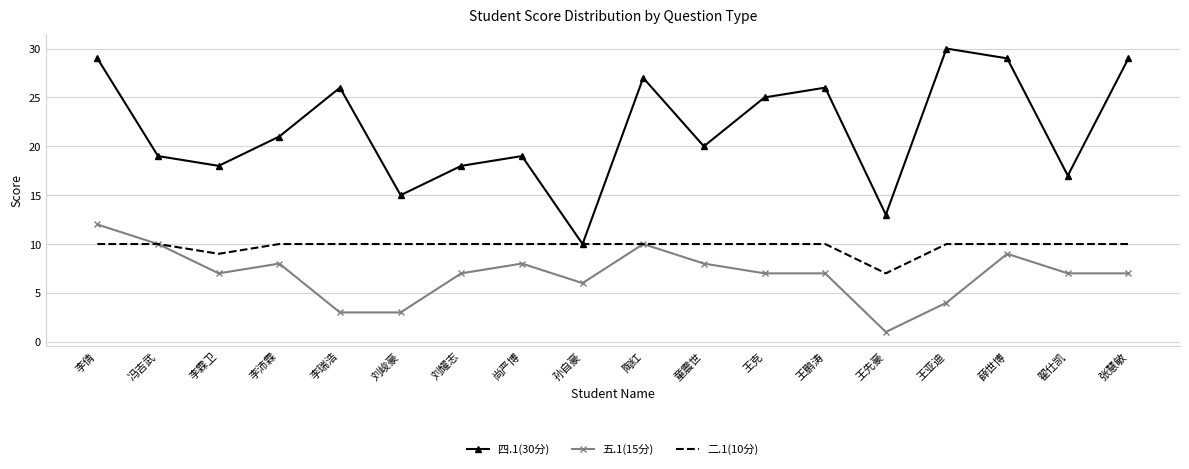

What value does the 五.1(15分) series have at 尚严博, to the nearest 5?

10